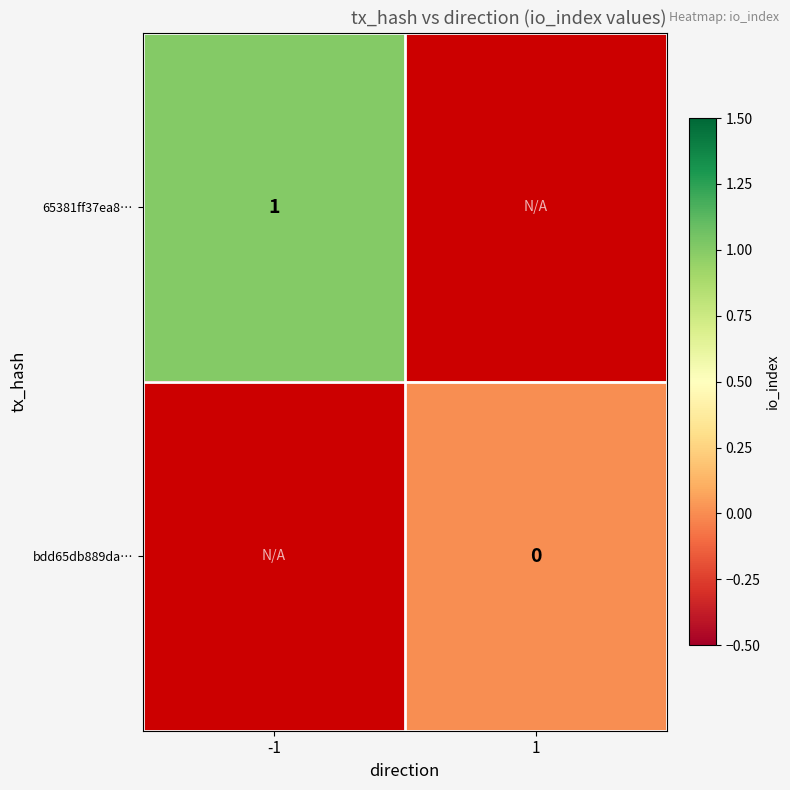

The 65381ff37ea8… series shows 2 at -1. True or false?

False